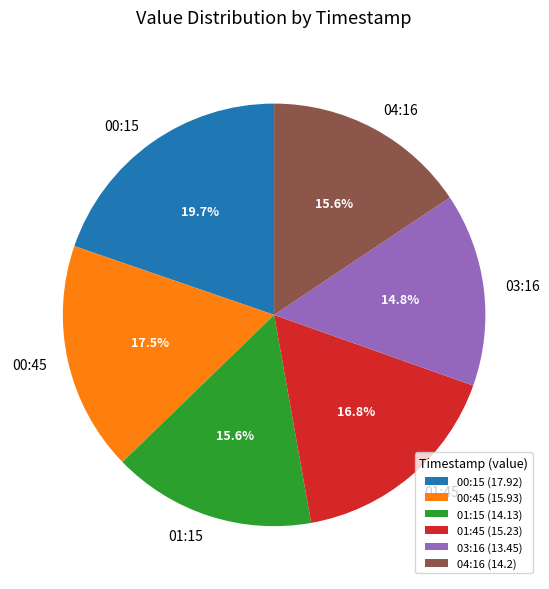

Is there a majority slice in this chart?

No